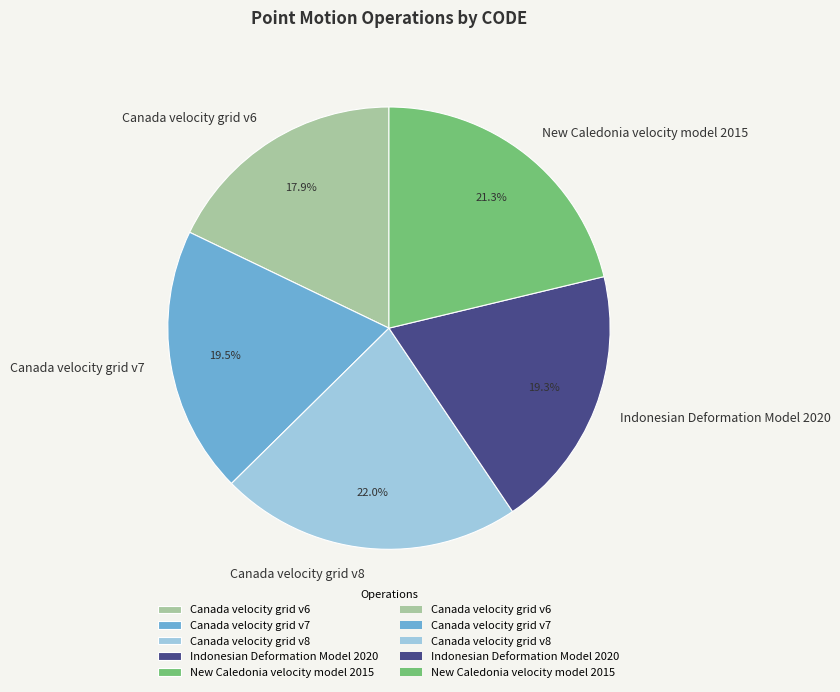

Is there a majority slice in this chart?

No